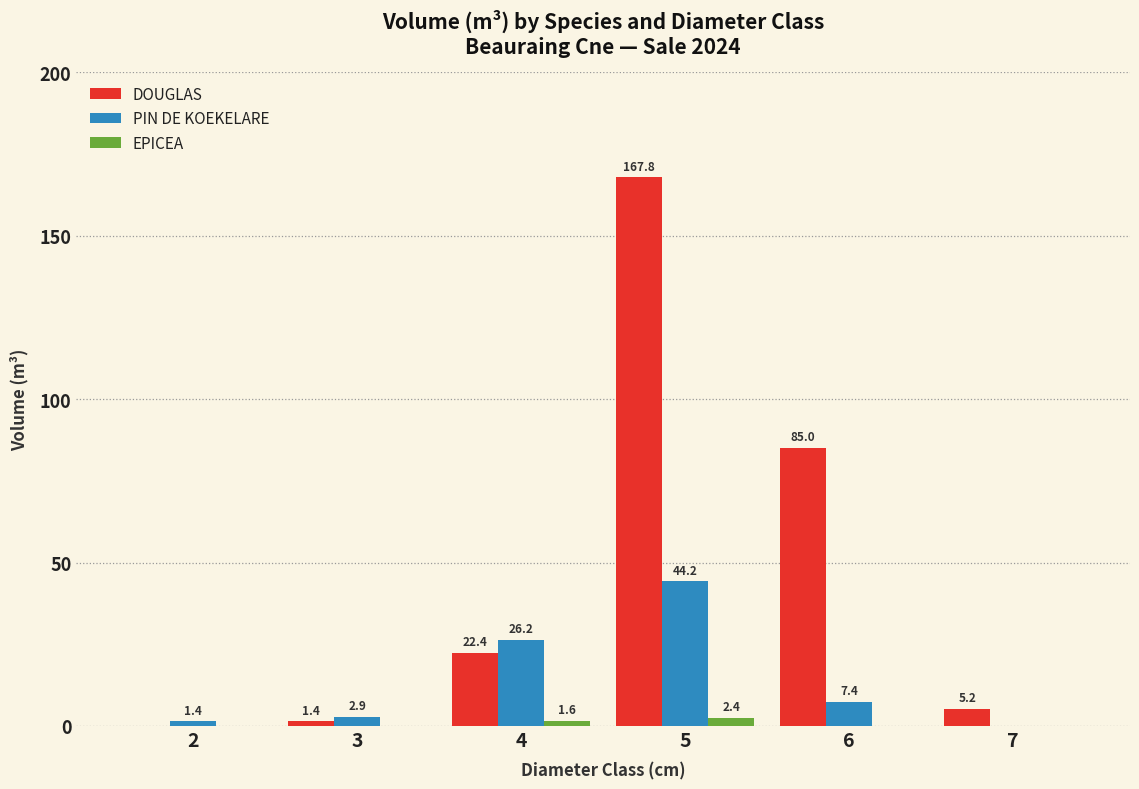

At which label is EPICEA closest to 1?

4